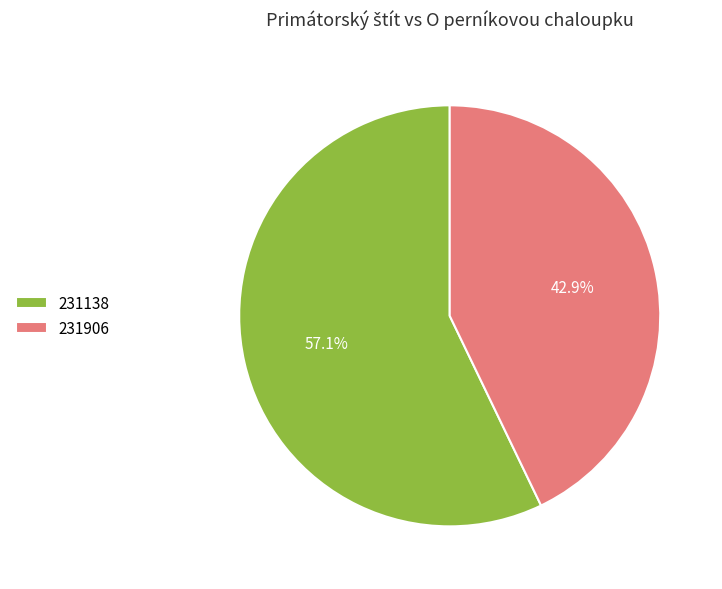

Rank the categories by value from lowest to highest.

231906, 231138